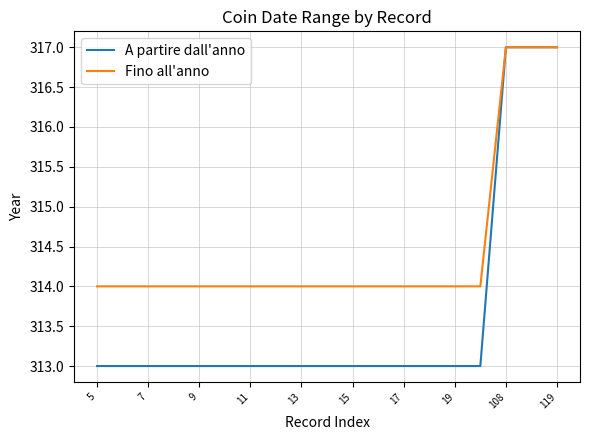

What is the lowest value of the A partire dall'anno series?

313